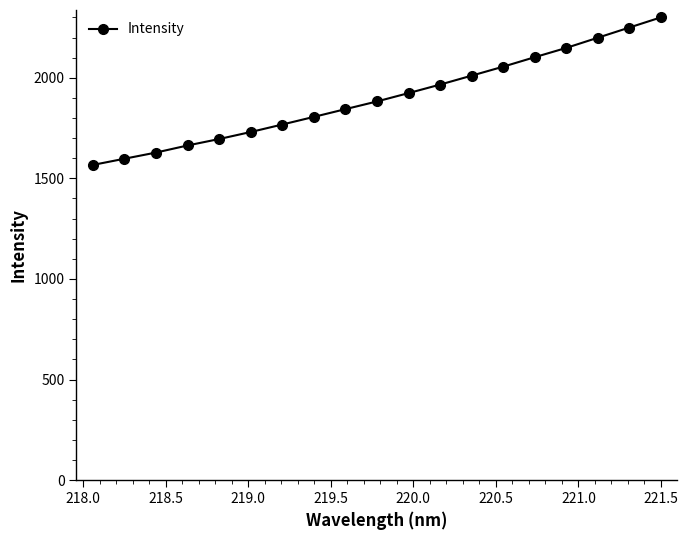

What is the maximum value shown in the chart?

2300.2